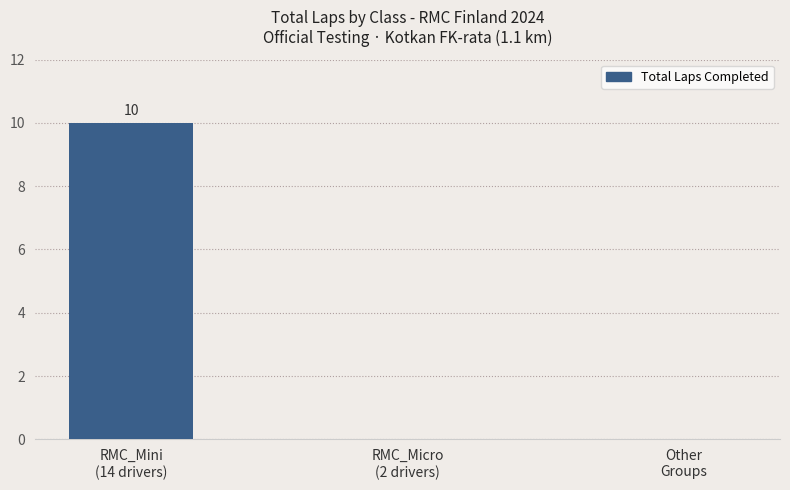

Reading left to right, extract all data points from this chart.

10	0	0